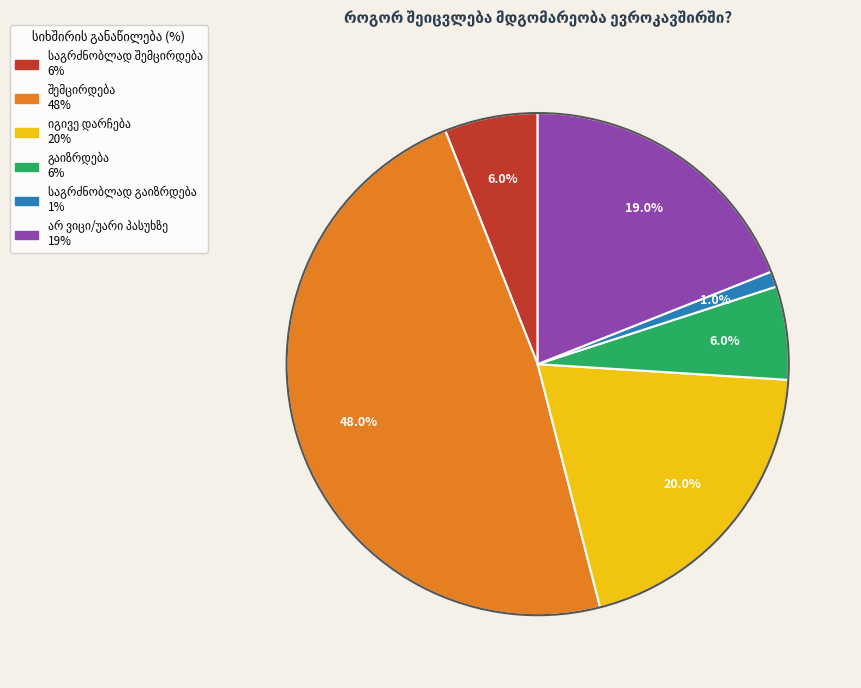

Is there any slice that represents more than half of the pie?

No